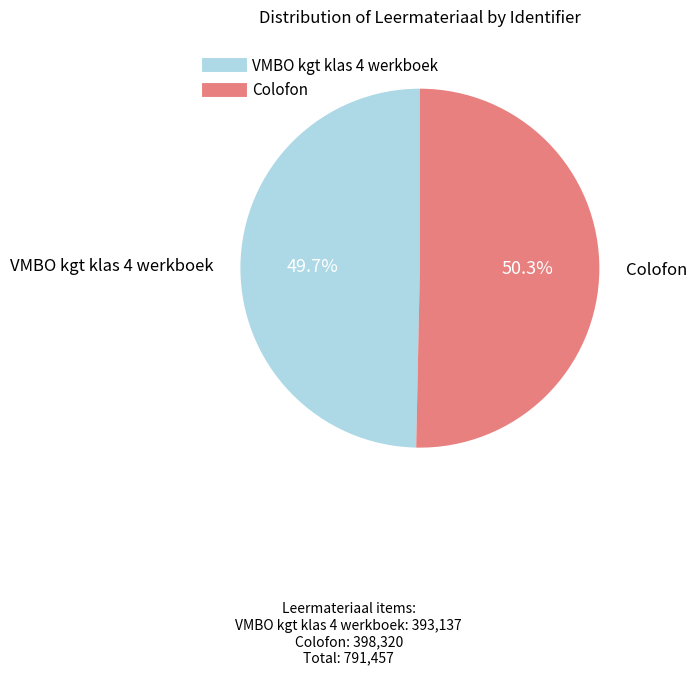

Which slice is the smallest?

VMBO kgt klas 4 werkboek